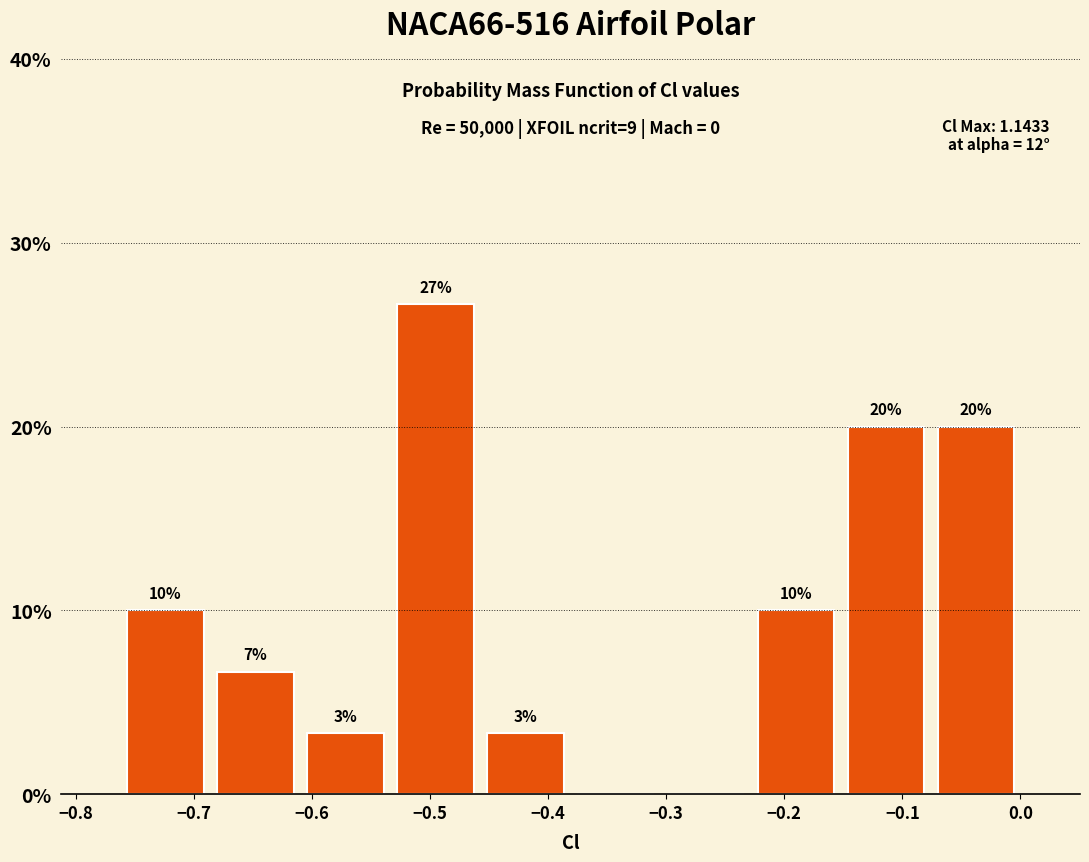

Over which range of the x-axis is the bar tallest?

-0.53 to -0.46